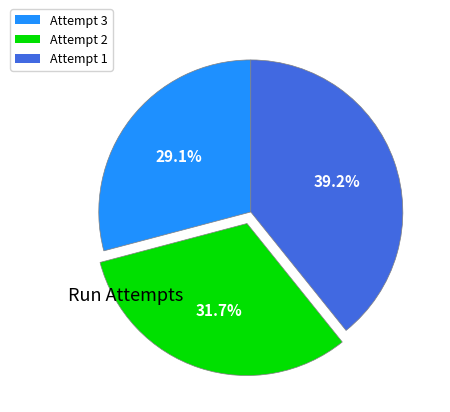

Between Attempt 3 and Attempt 1, which is larger?

Attempt 1